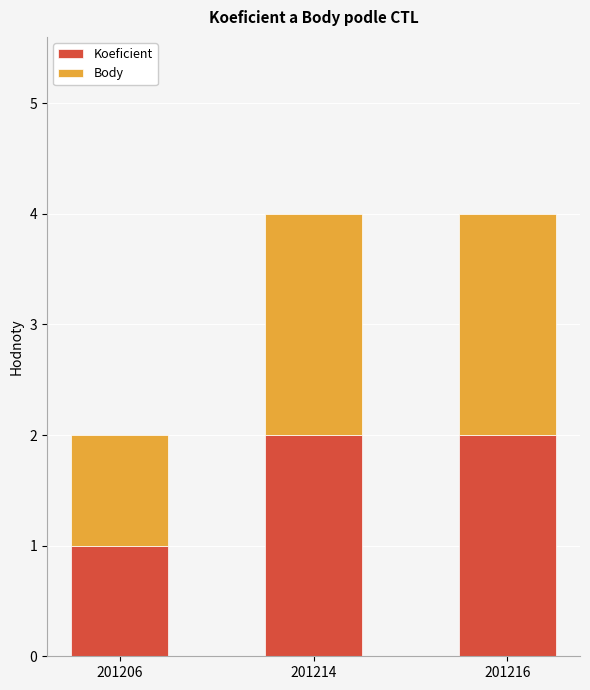

Which category has the lowest value in the Koeficient series?

201206